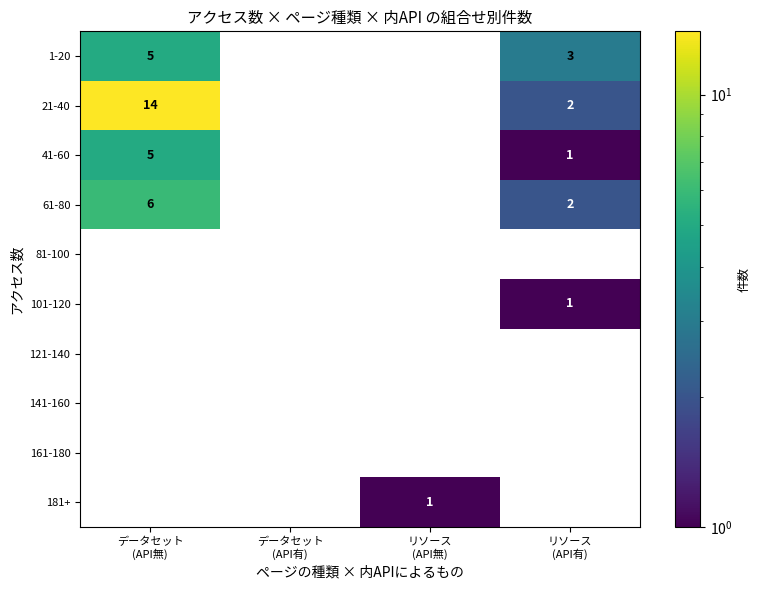

What is the greatest value displayed?

14